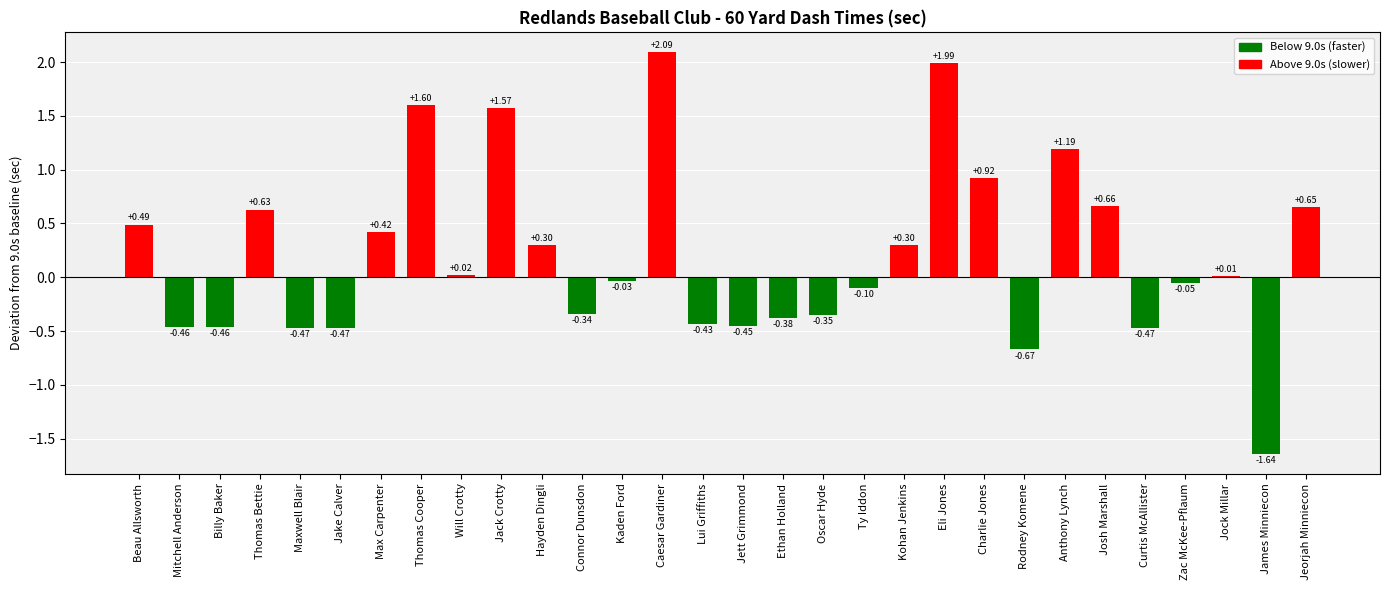

At which label is the value closest to 0?

Jock Millar